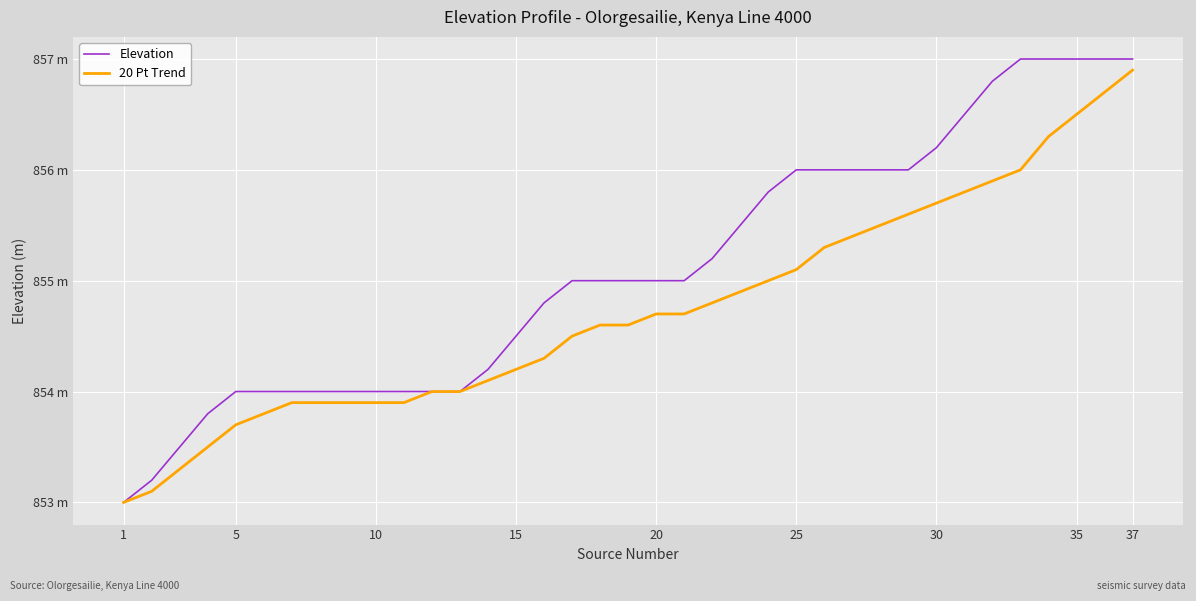

What are all the series names shown in the legend?

Elevation, 20 Pt Trend